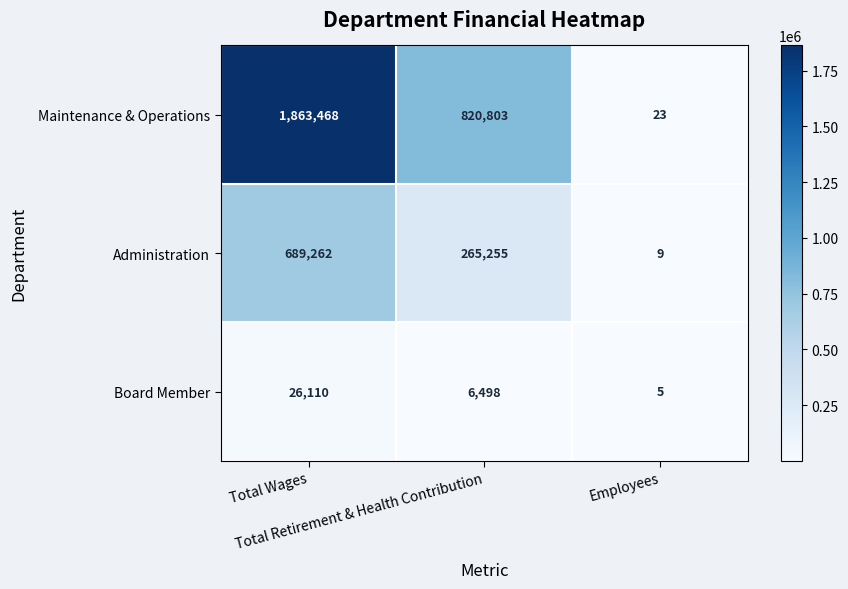

At Total Wages, list the series in order from smallest to largest.

Board Member, Administration, Maintenance & Operations